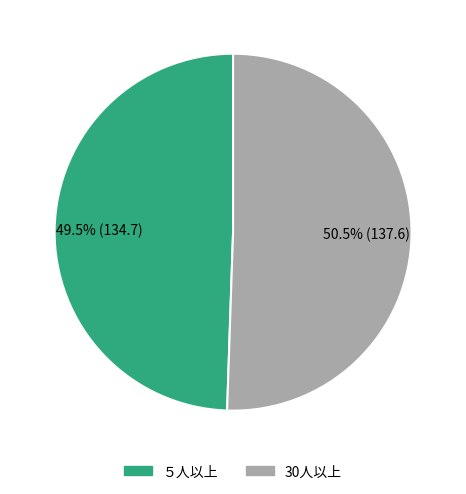

Between 30人以上 and ５人以上, which is larger?

30人以上